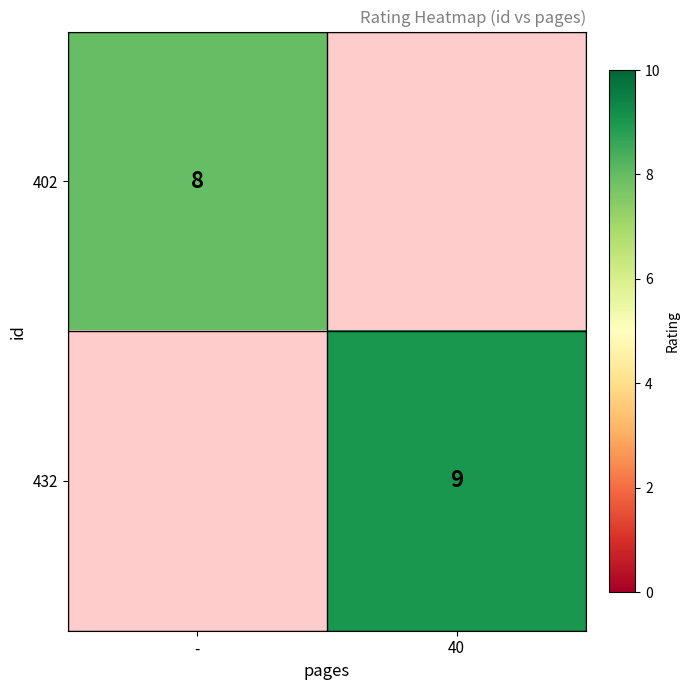

What is the total value across all series at -?

8